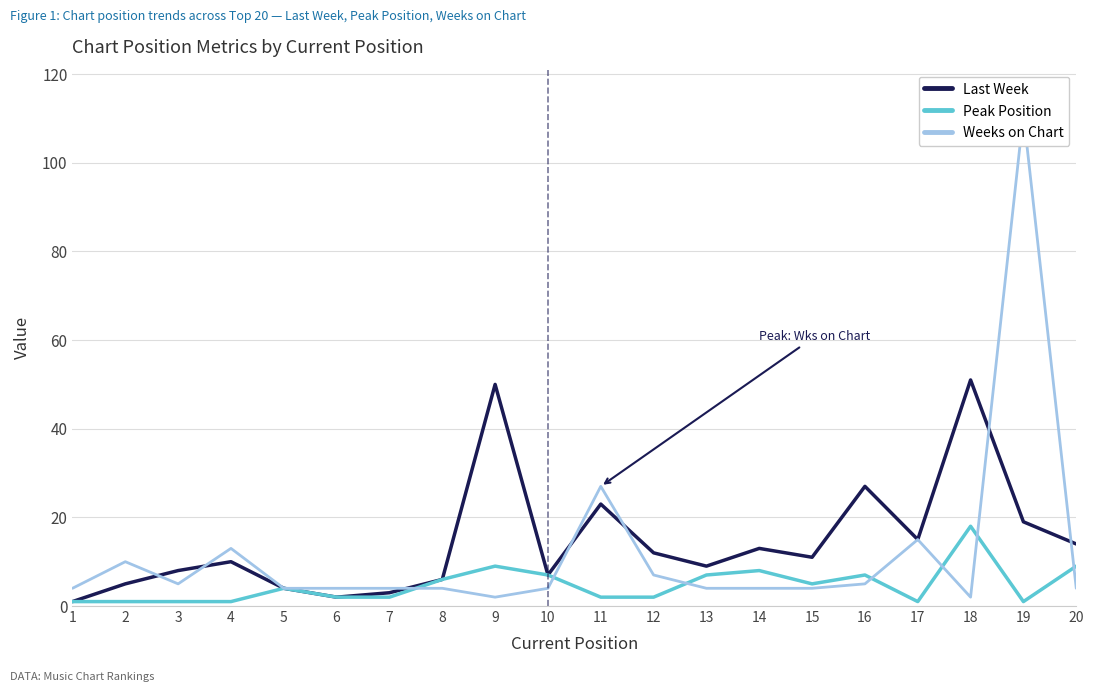

Does the chart display data point markers on the line(s)?

No